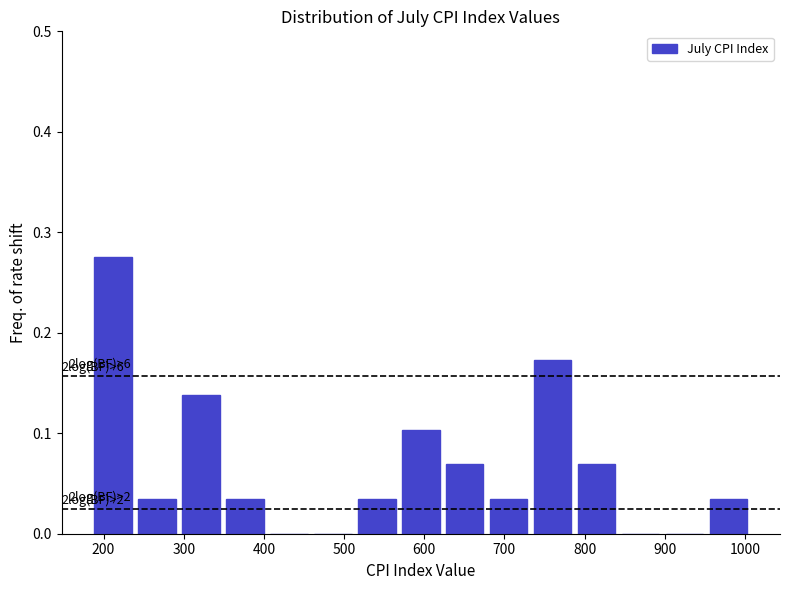

Over which range of the x-axis is the bar tallest?

180 to 240